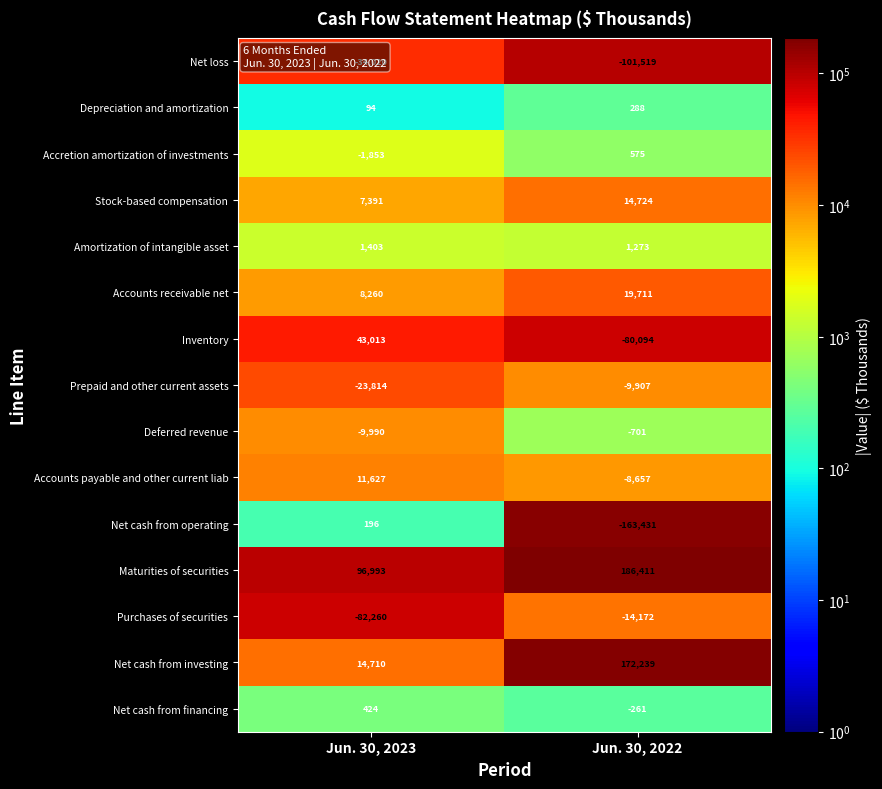

How many data points does each series have?

2